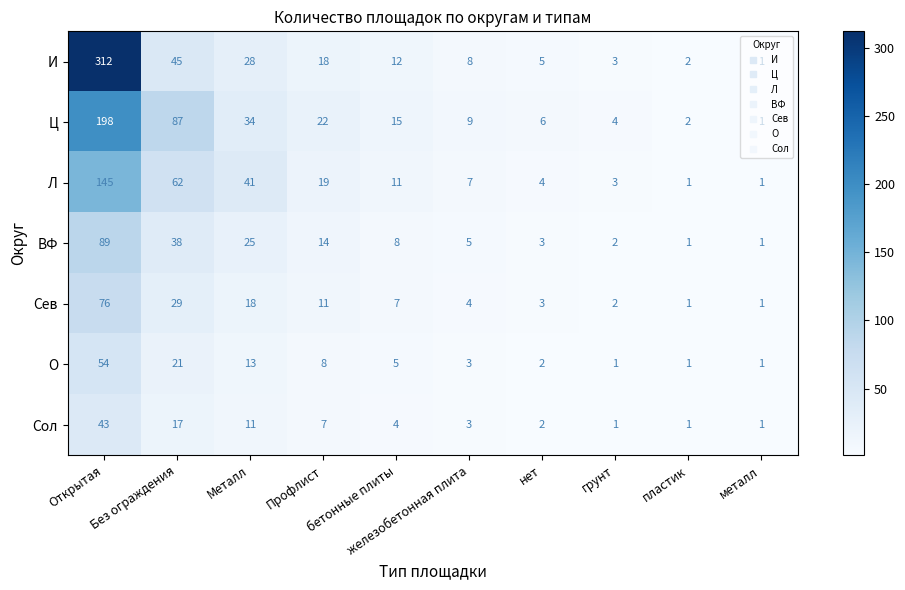

What is the difference between the maximum and minimum values in the ВФ series?

88